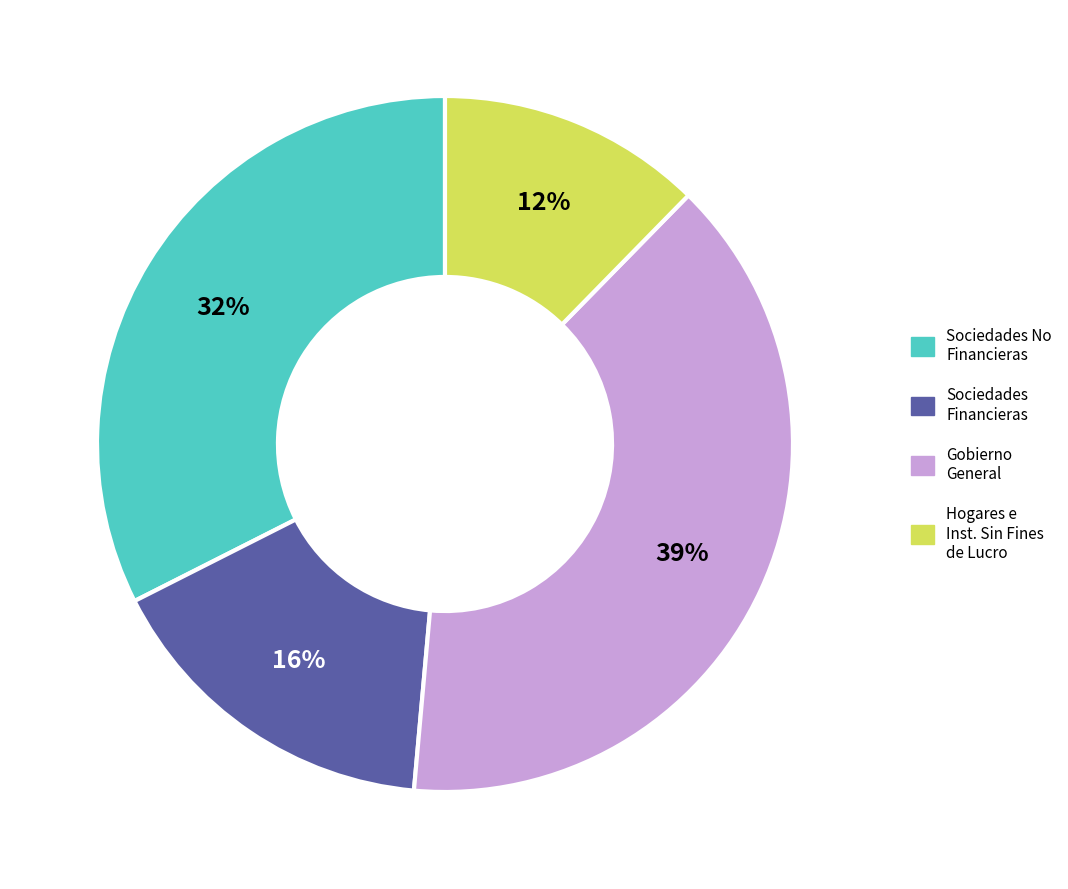

To the nearest percent, what is the difference between the largest and smallest slice percentages?

27%